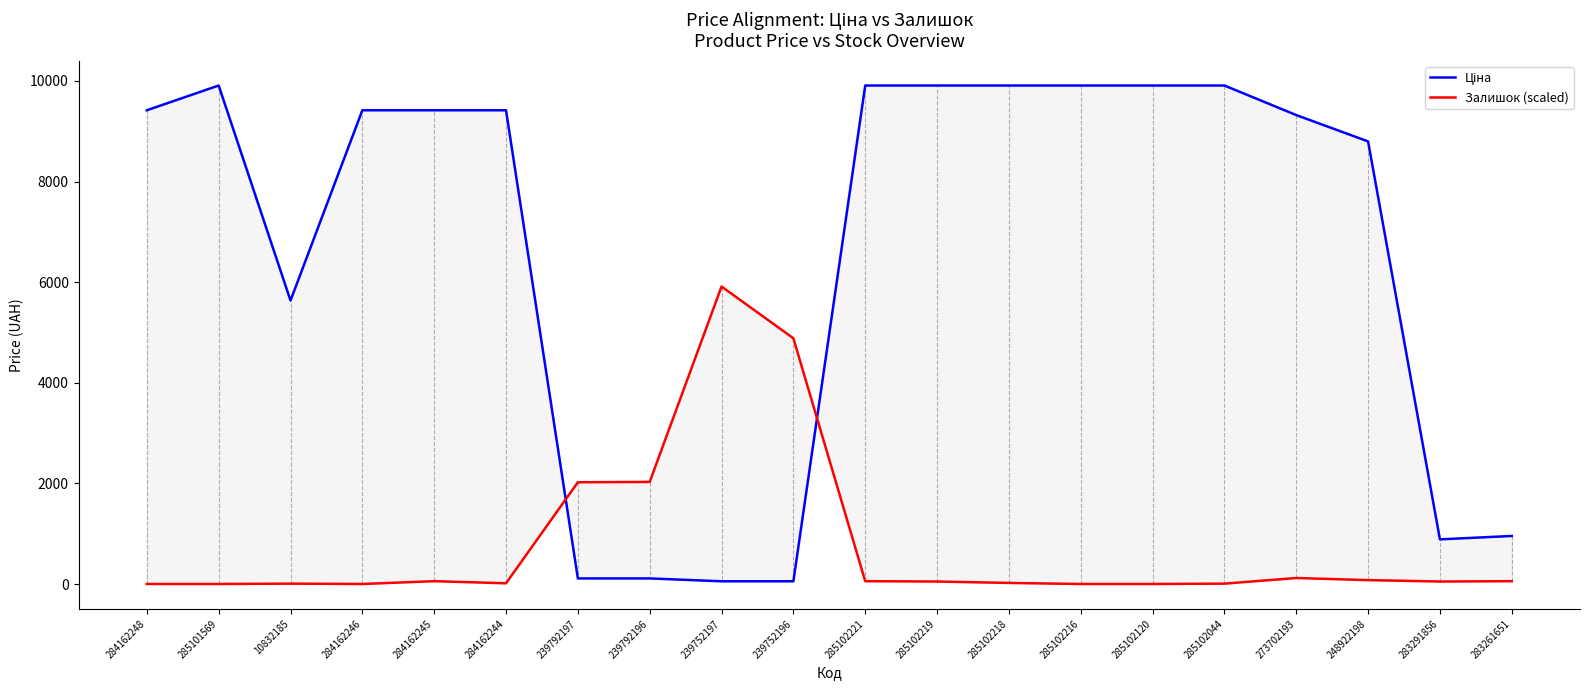

How many data points in Ціна are above 9416?

11